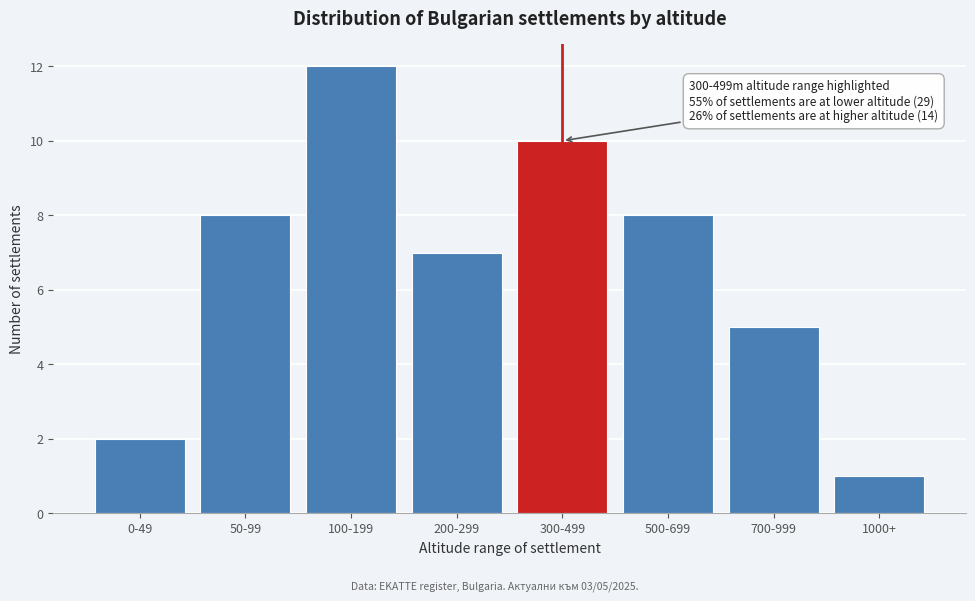

Reading left to right, extract all data points from this chart.

0-49=2	50-99=8	100-199=12	200-299=7	300-499=10	500-699=8	700-999=5	1000+=1